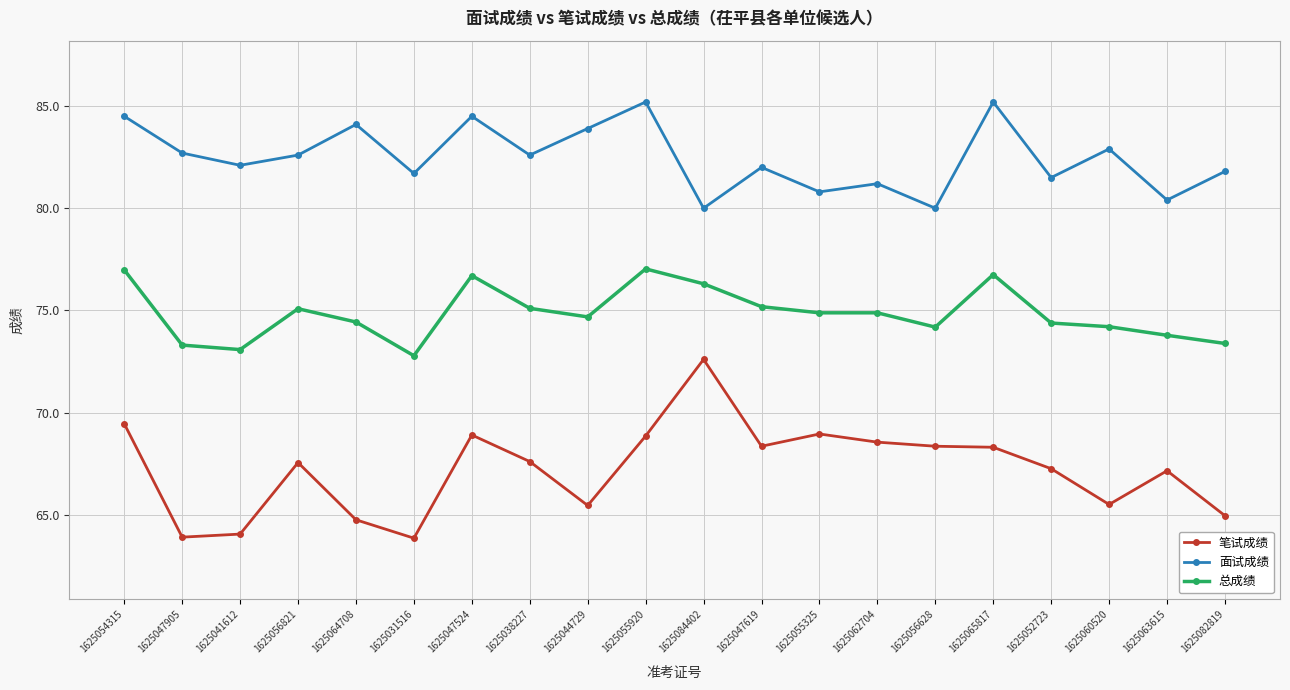

What is the difference between the 总成绩 values at 1625084402 and 1625063615?

2.5